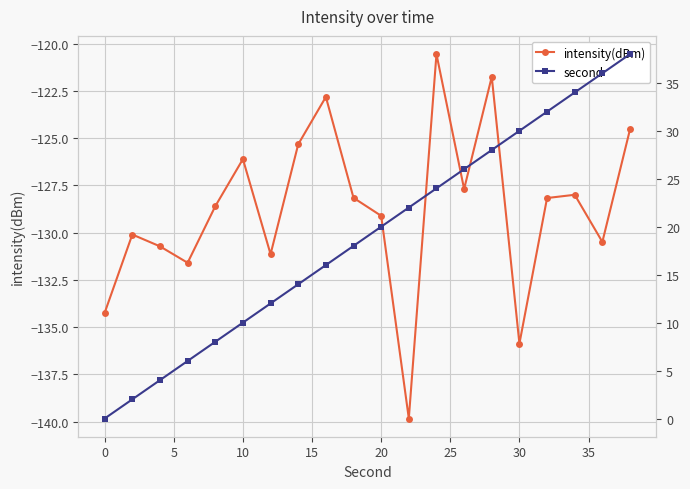

In intensity(dBm), how many points are lower than both neighbors (excluding endpoints)?

6